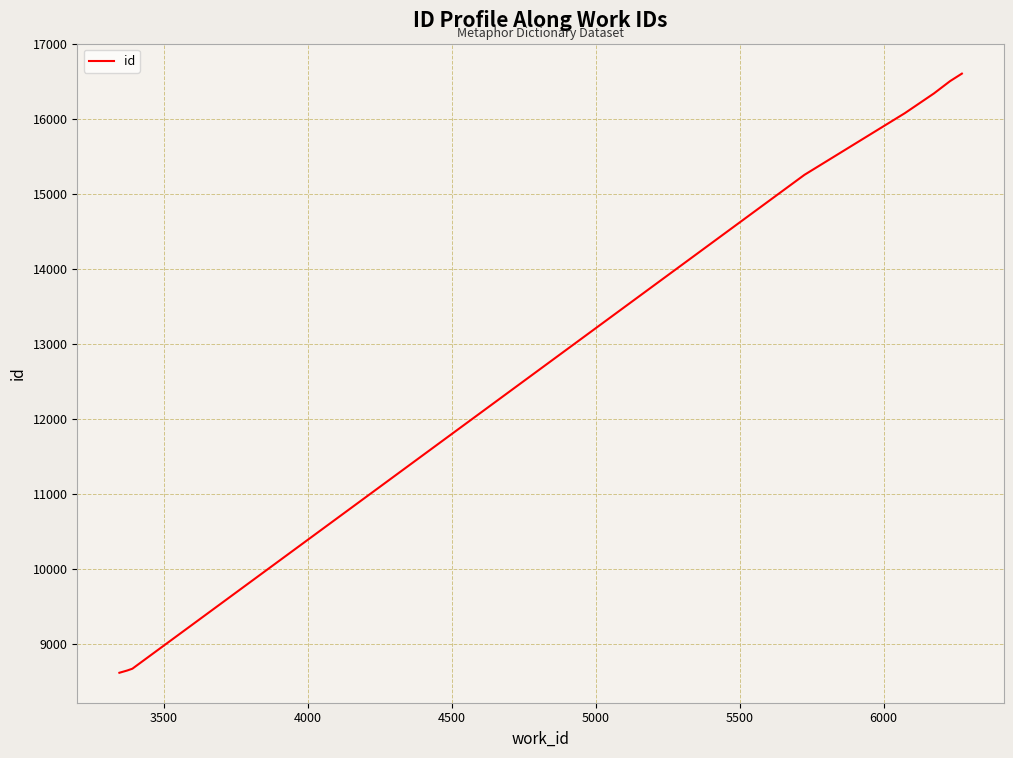

What is the difference between the maximum and minimum values?

7991